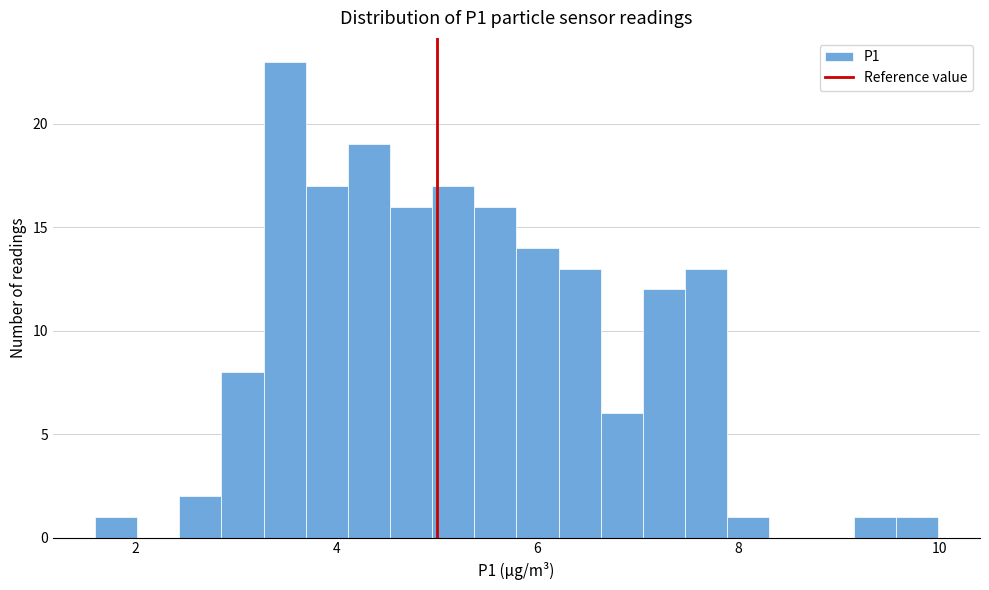

Around what value on the x-axis is the tallest bar? Give the approximate position of its centre, as read against the axis.

3.4